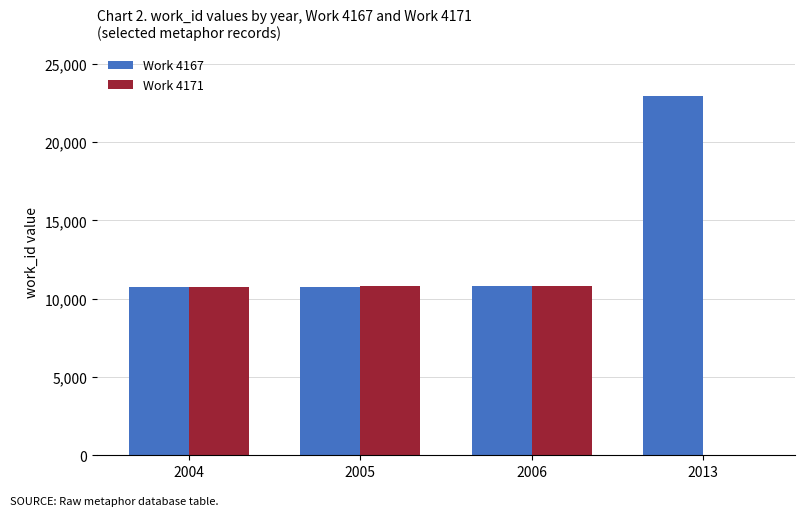

Which category has the highest value across all series?

2013